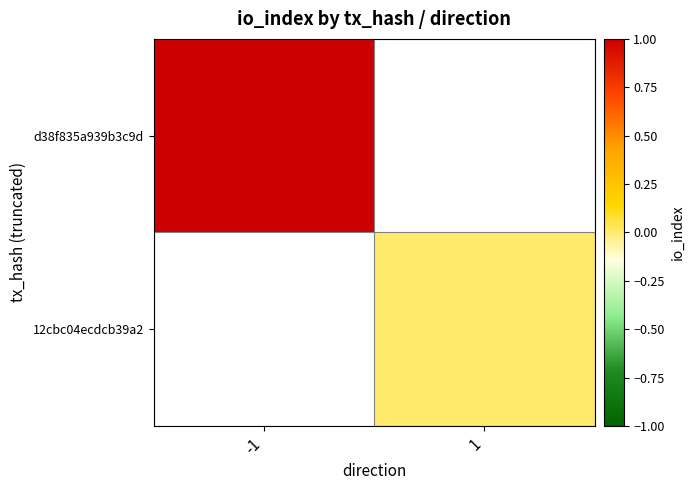

What value does the d38f835a939b3c9d series have at -1?

1.0